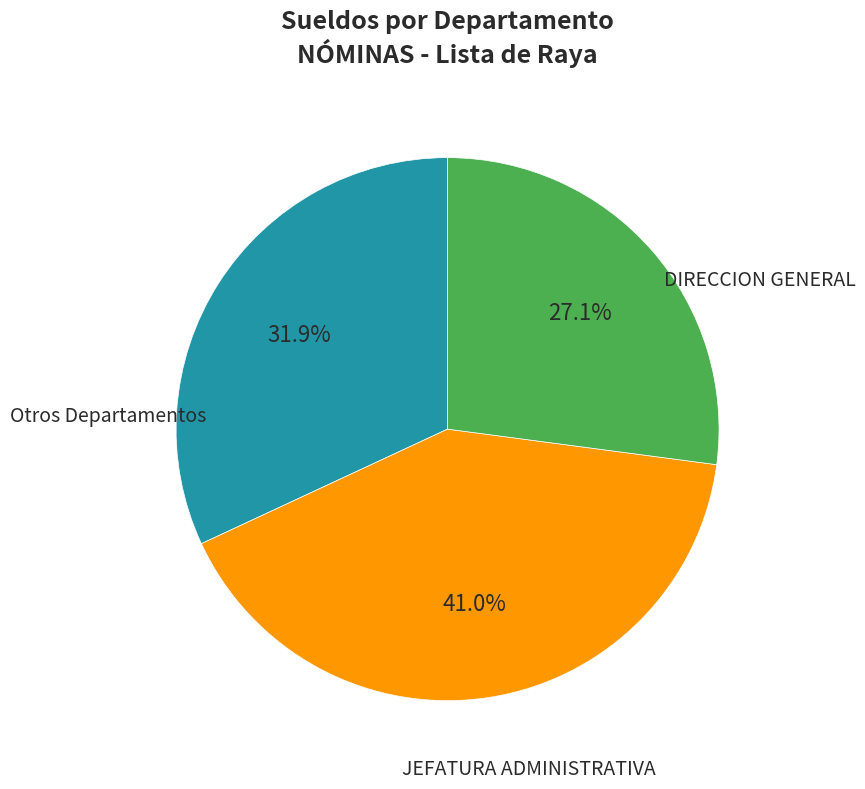

Is there any slice that represents more than half of the pie?

No